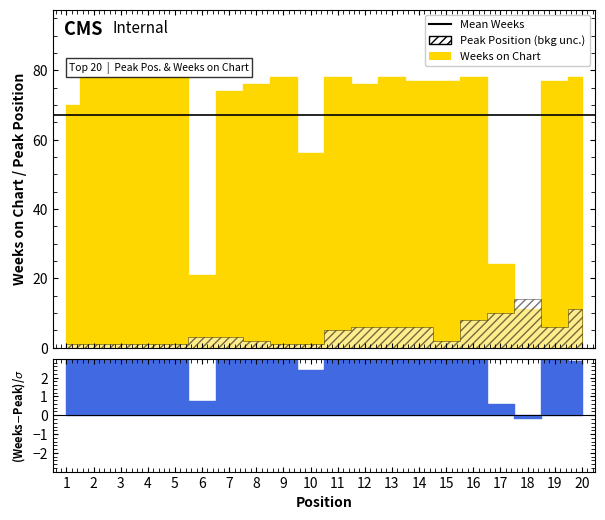

Which series has the widest spread of values?

Weeks on Chart